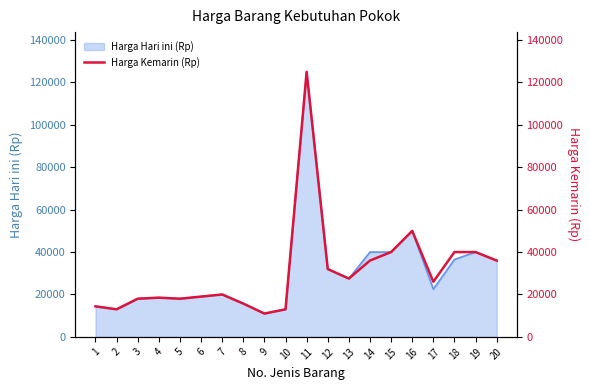

What is the change in value from 3 to 16?

+32000